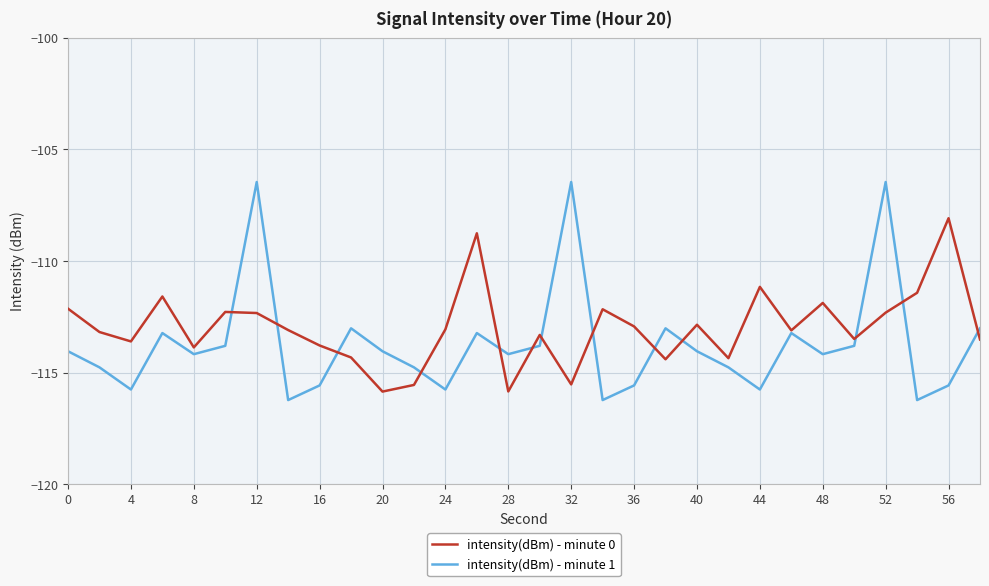

How many lines are shown in the chart?

2